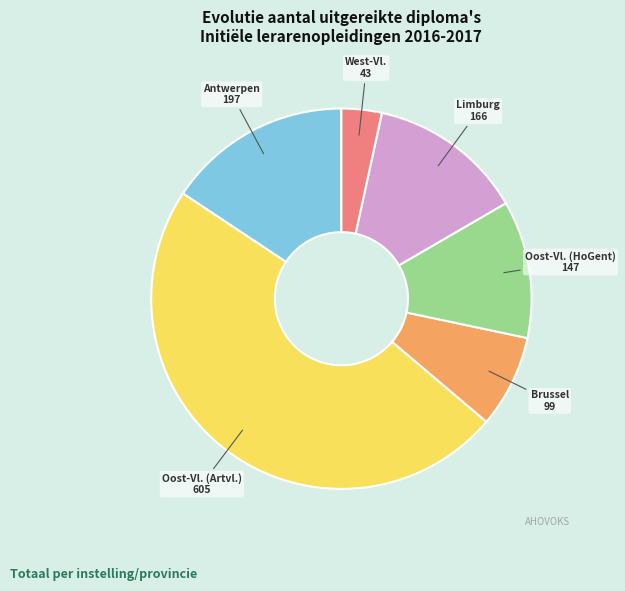

Does any single category account for the majority?

No